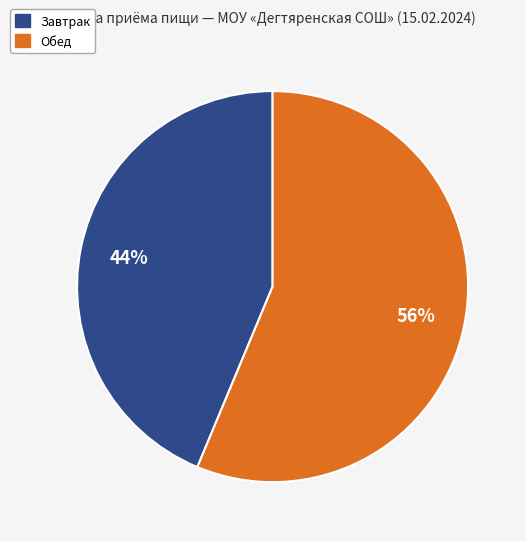

Do Завтрак and Обед together represent more than half of the pie?

Yes